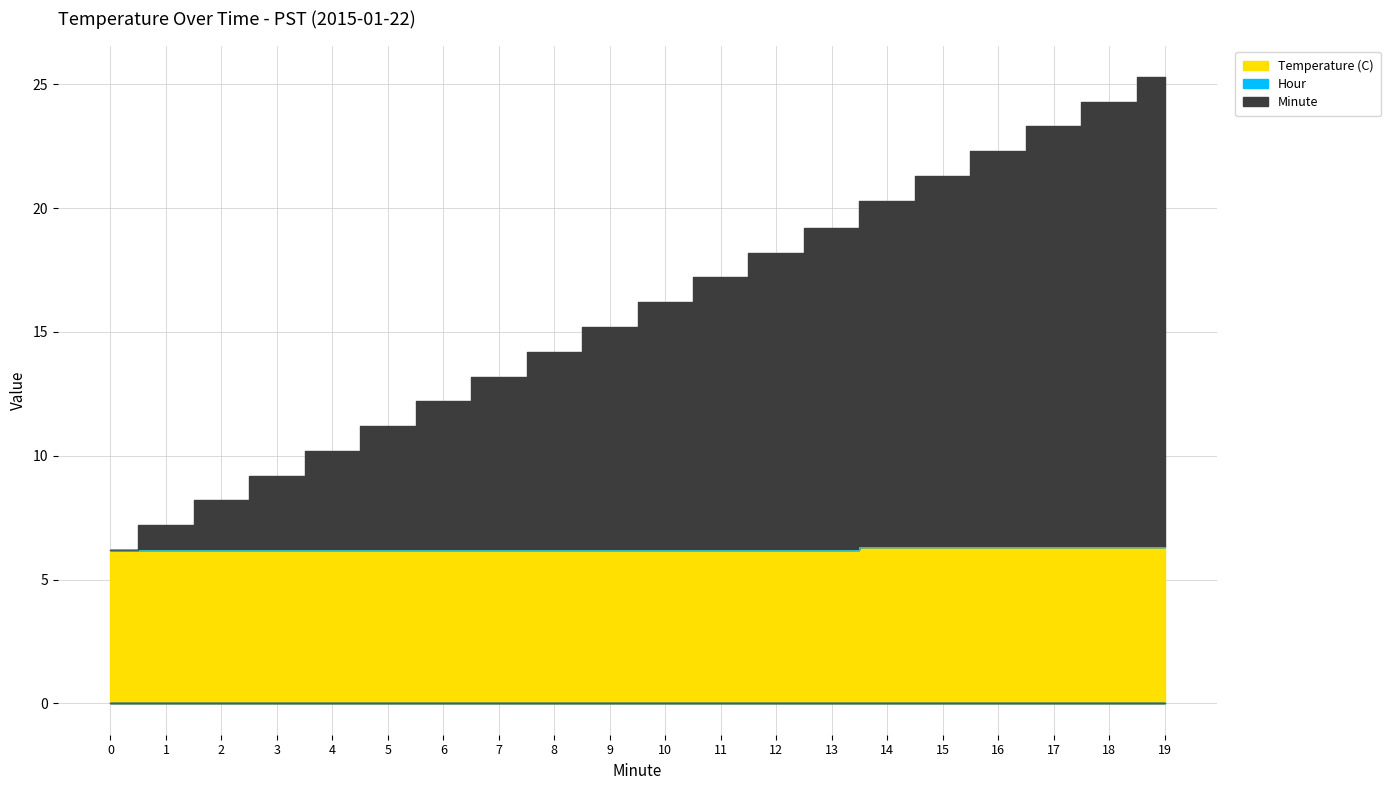

What is the difference between the Temperature (C) values at 14 and 7?

0.1